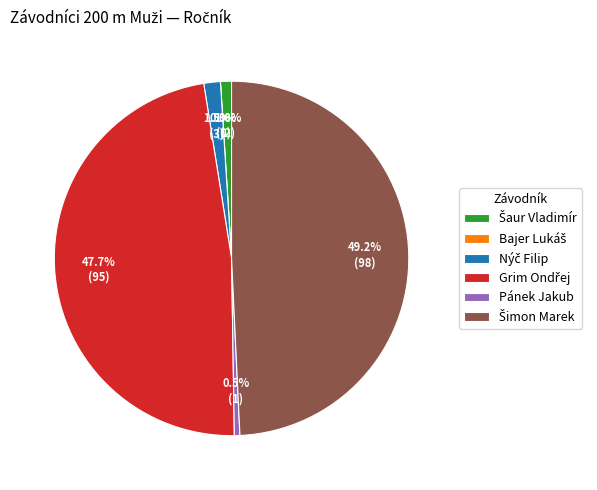

Which category has the smallest portion of the pie?

Bajer Lukáš